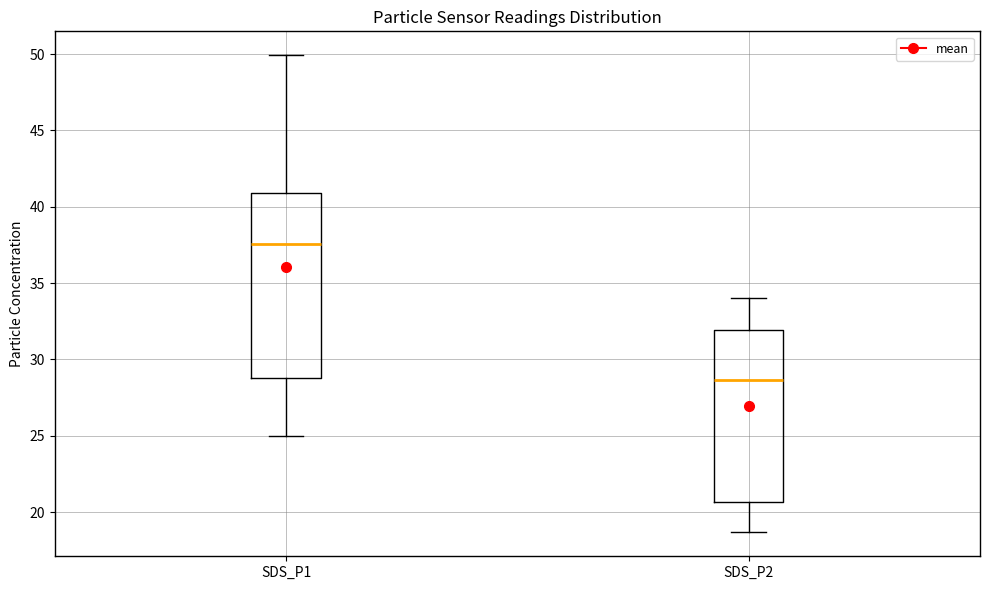

Which box's median line is the highest?

SDS_P1